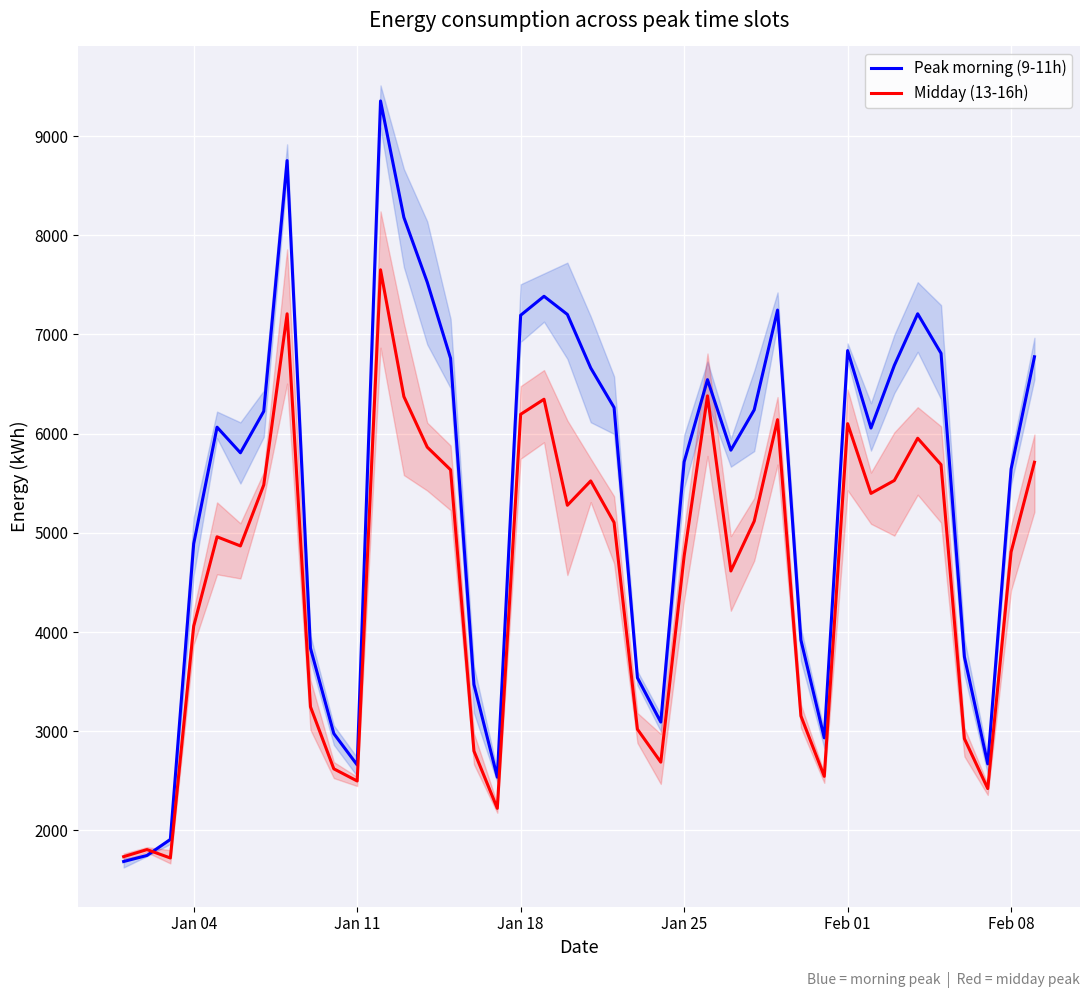

How many data points in Peak morning (9-11h) are less than 6065?

20